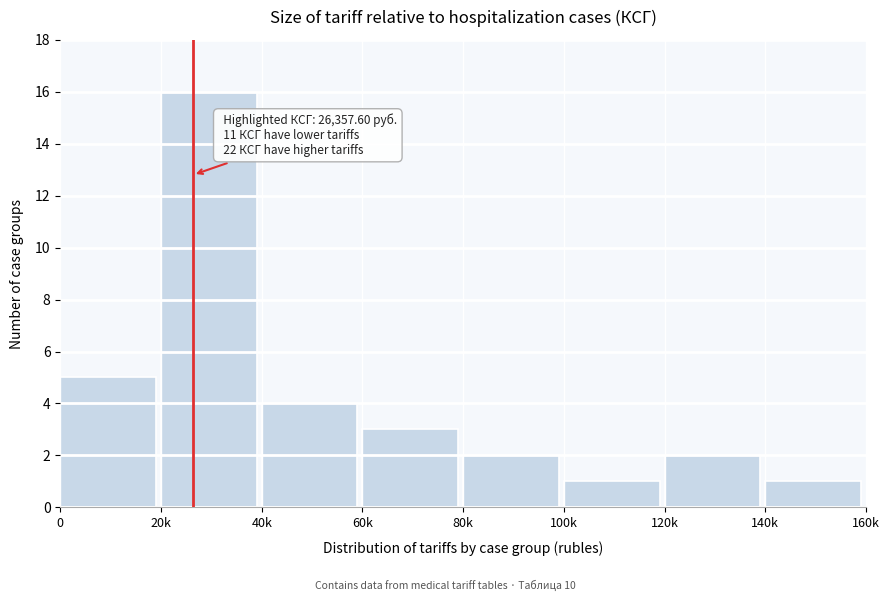

Reading left to right, what are all the values shown in this chart?

5	16	4	3	2	1	2	1